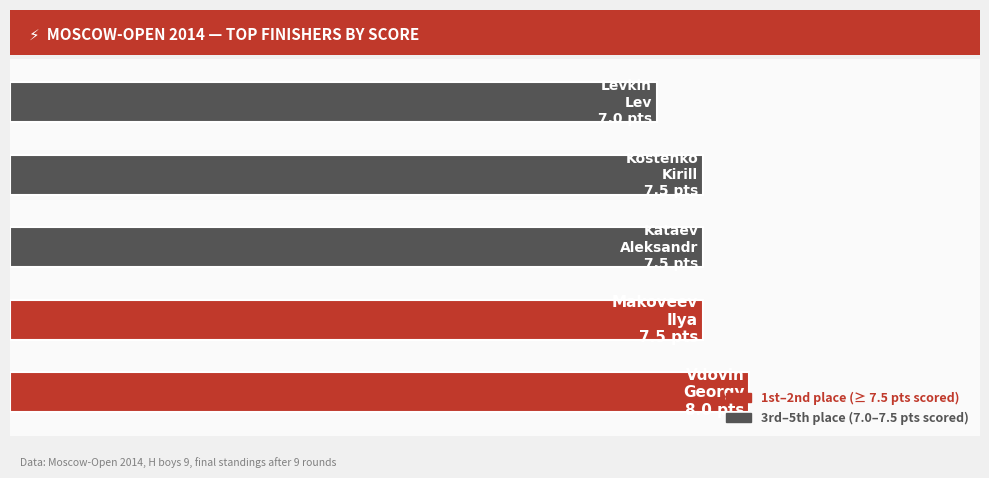

Count the values in the range 7 to 8.

5